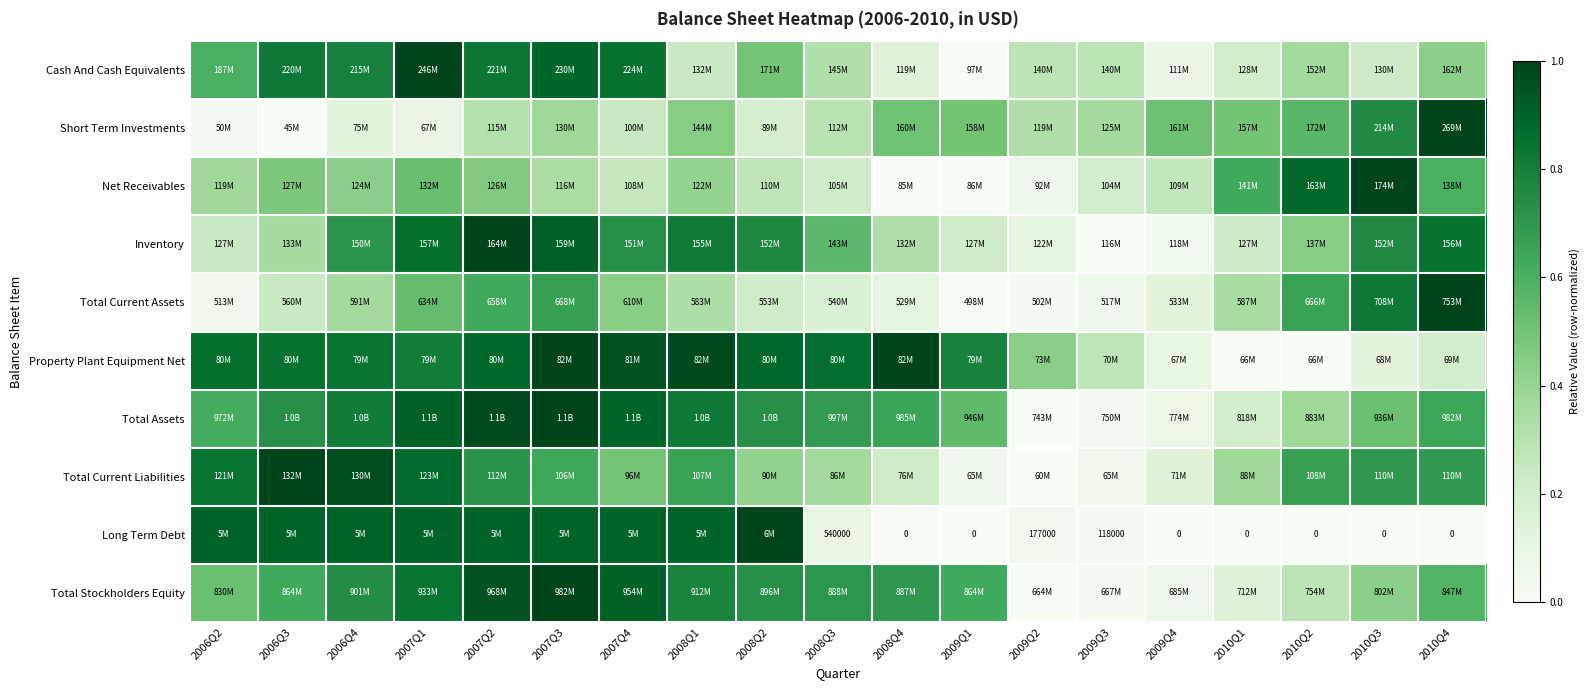

How many data points in Property Plant Equipment Net are above 0?

18